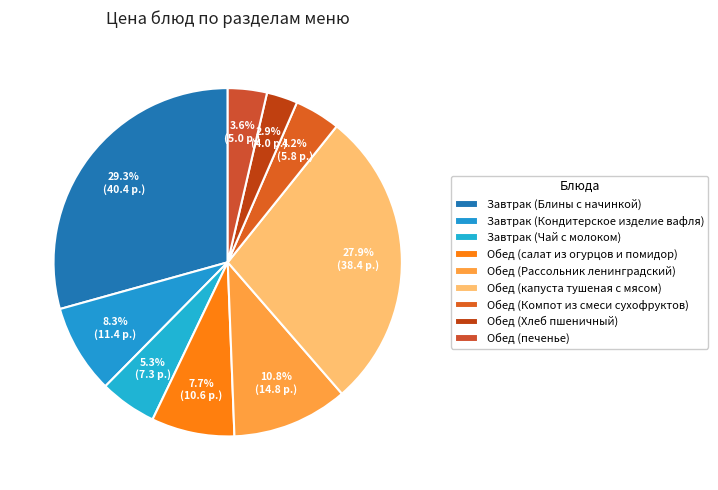

Which slice is the smallest?

Обед (Хлеб пшеничный)